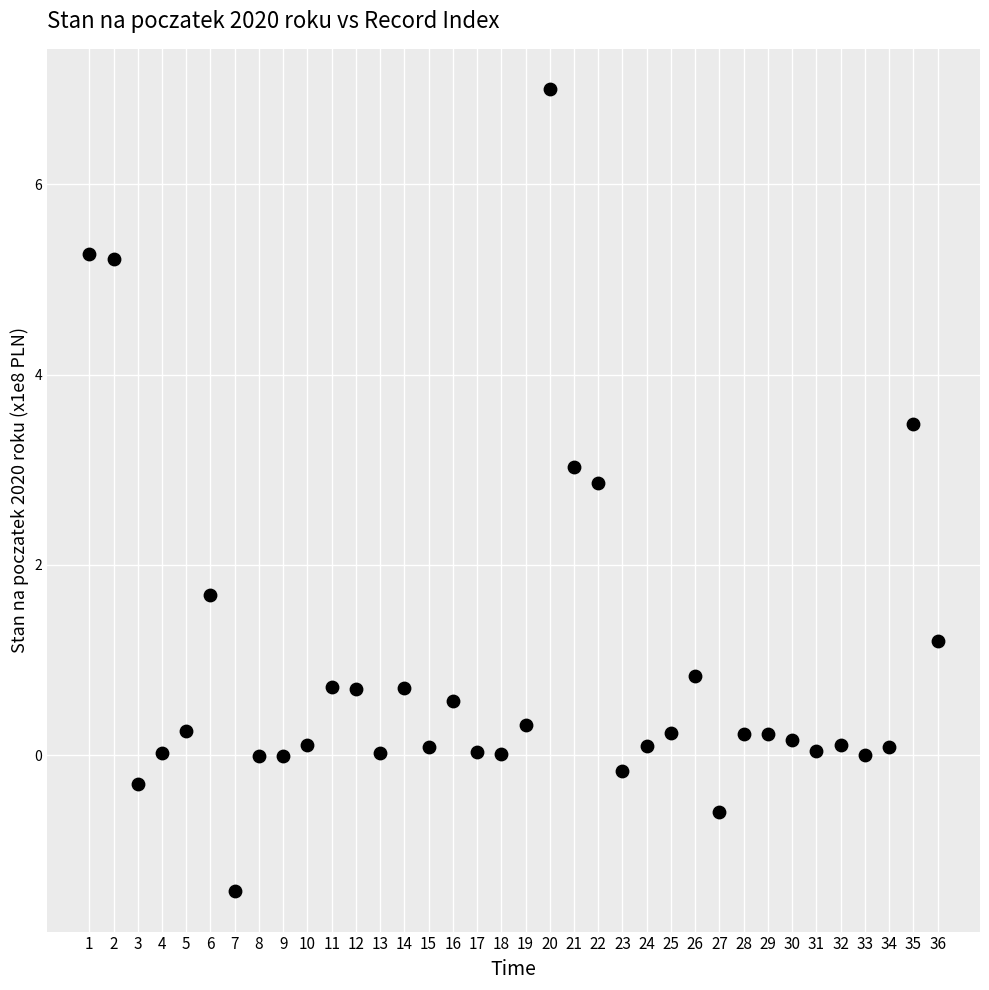

What is the range of X values (max minus min)?

35.0